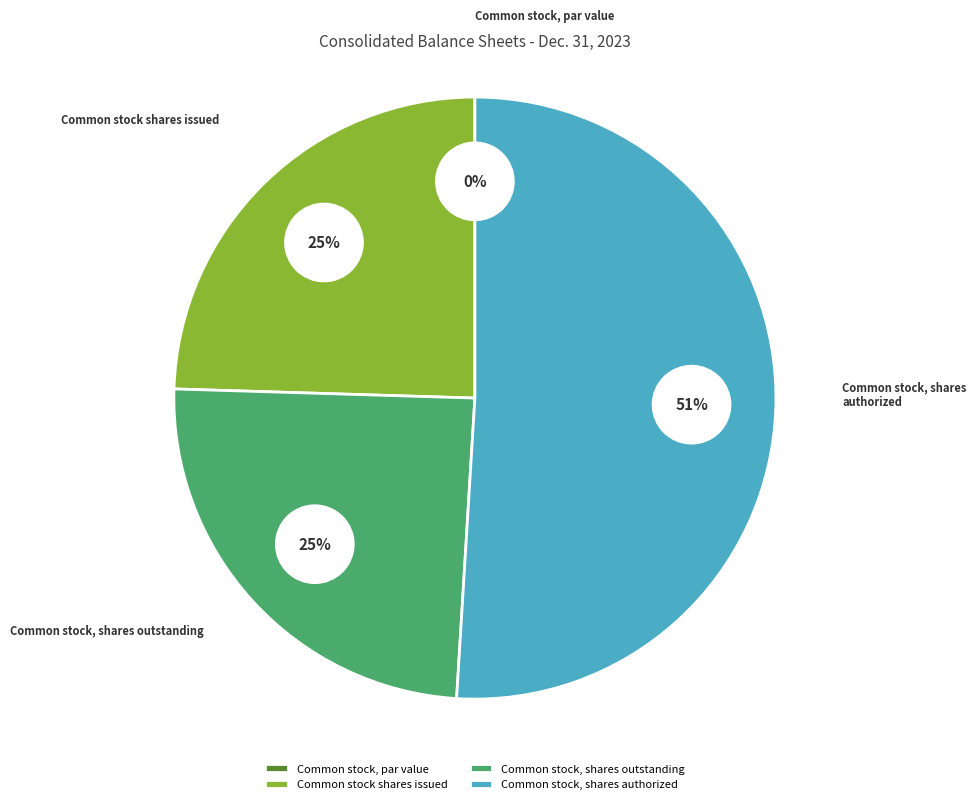

True or false: Common stock shares issued accounts for 13% of the total.

False